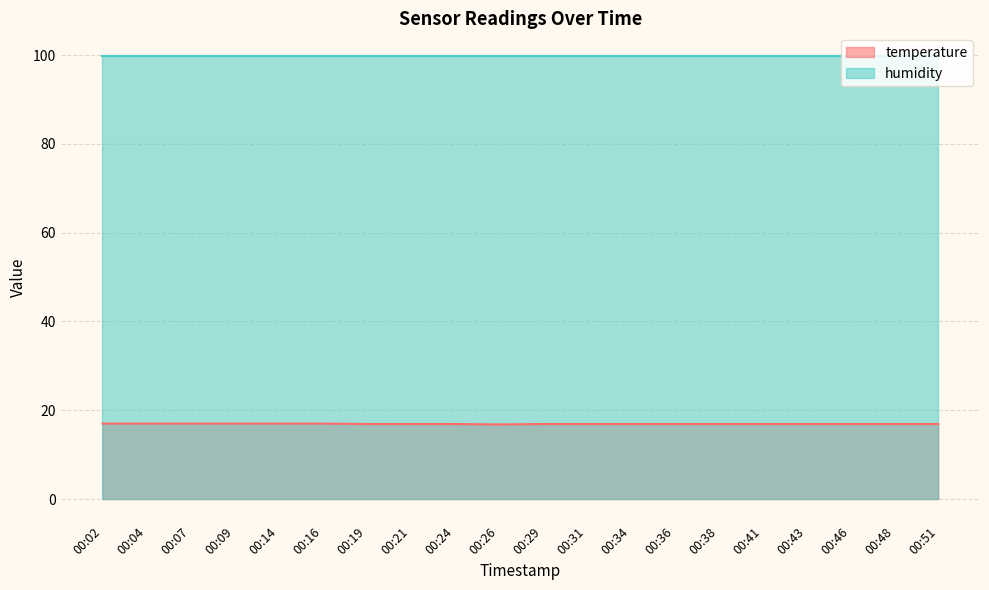

The chart shows a value of 7.7 at 00:36. True or false?

False